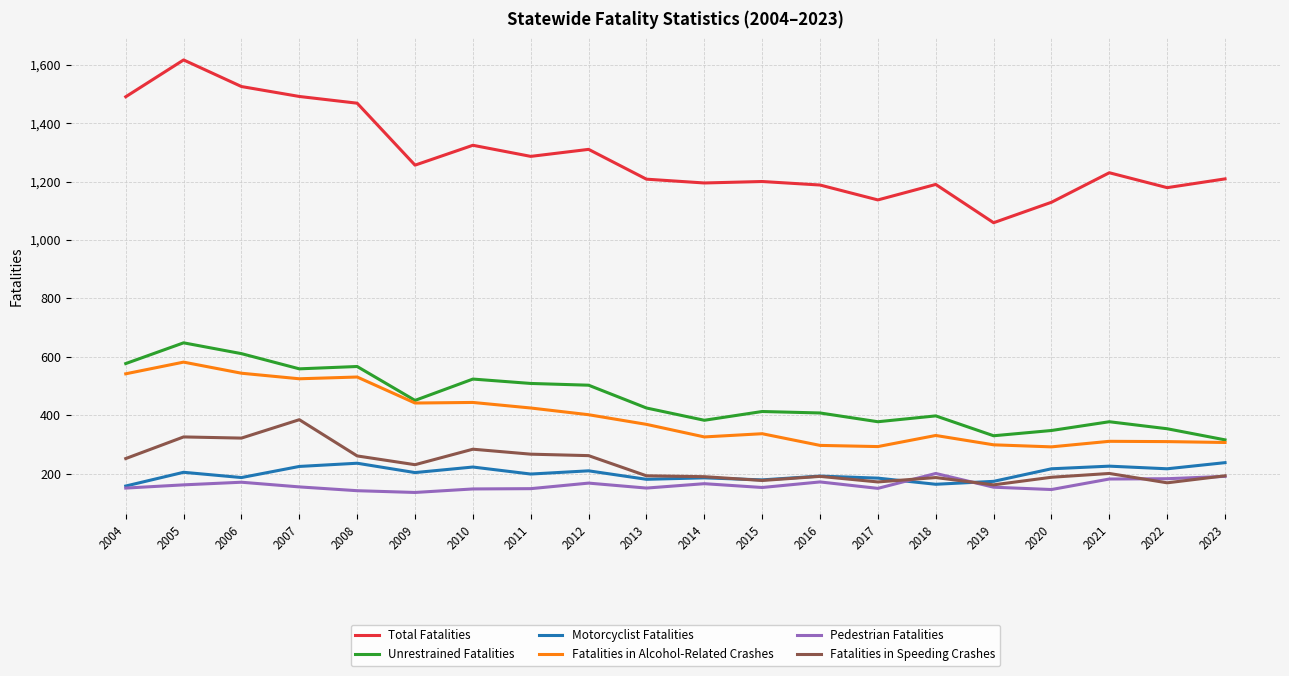

What is the spread (max minus min) of values at 2009?

1120